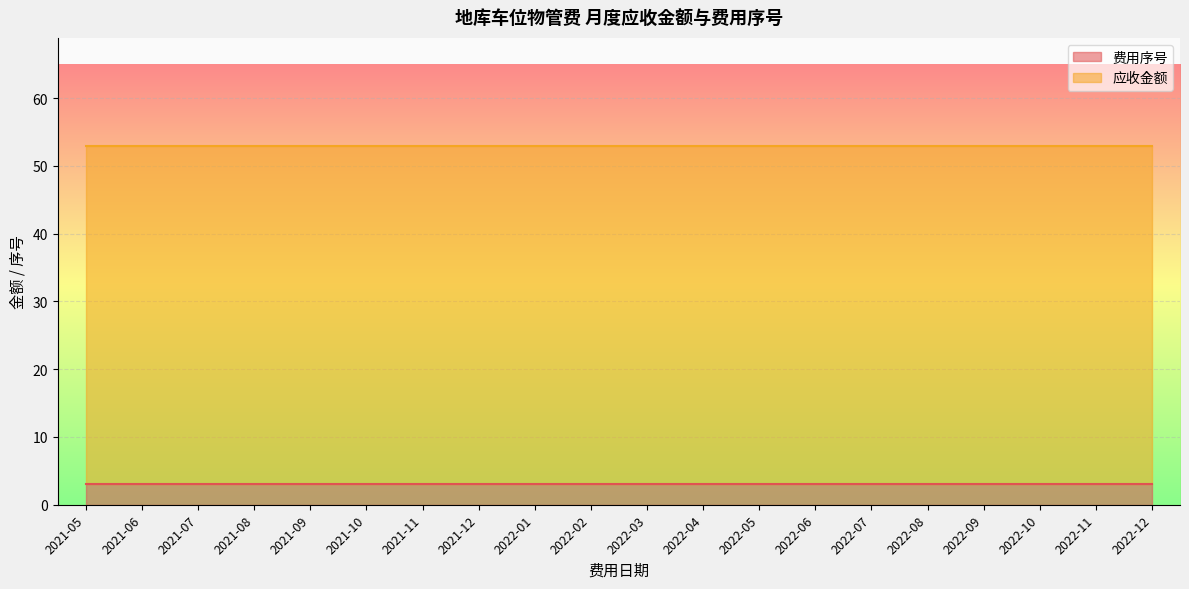

Reading left to right, list all the values displayed in this chart.

费用序号: 3	3	3	3	3	3	3	3	3	3	3	3	3	3	3	3	3	3	3	3
应收金额: 50	50	50	50	50	50	50	50	50	50	50	50	50	50	50	50	50	50	50	50